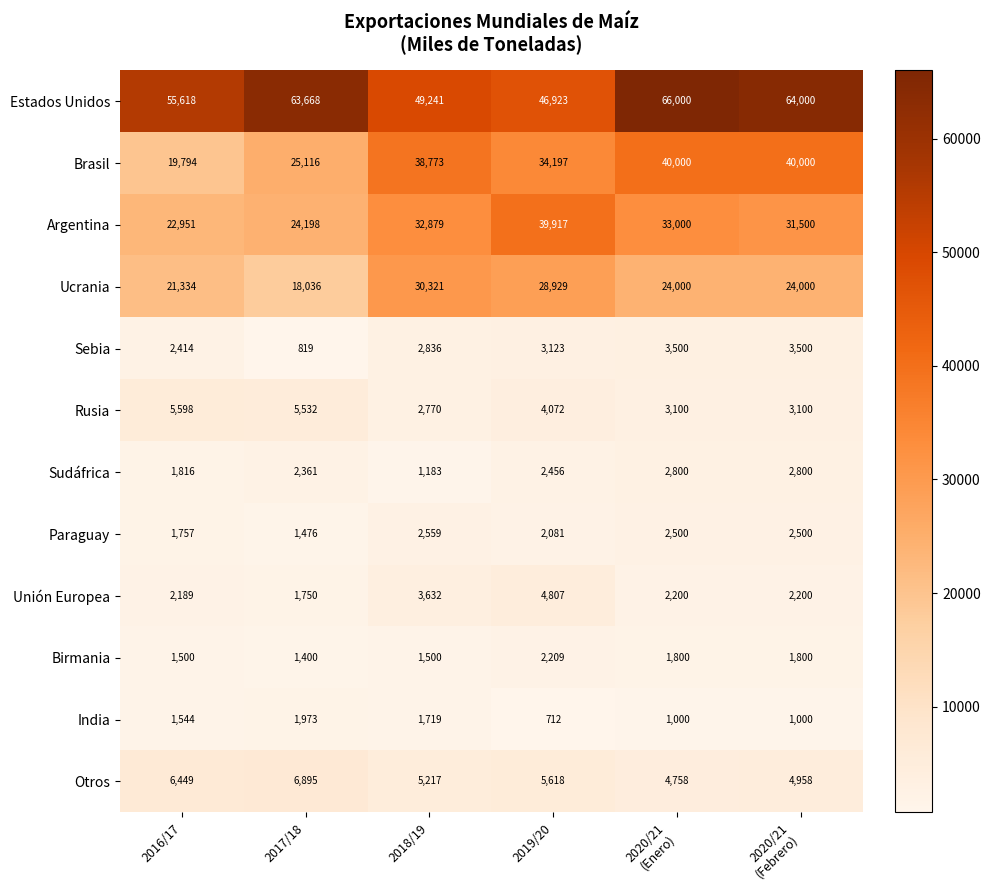

At which label does Rusia reach its peak?

2016/17